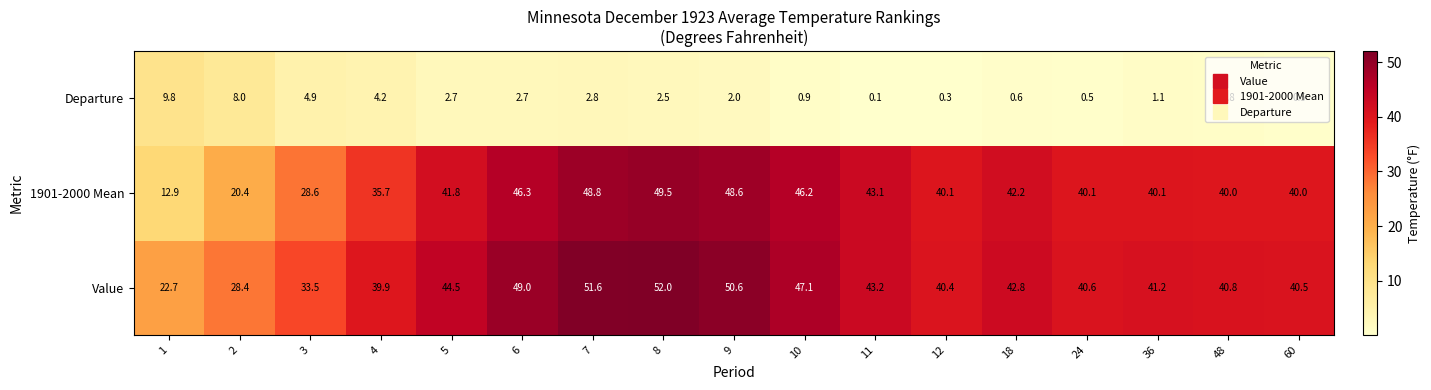

What is the minimum value for 1901-2000 Mean?

12.9